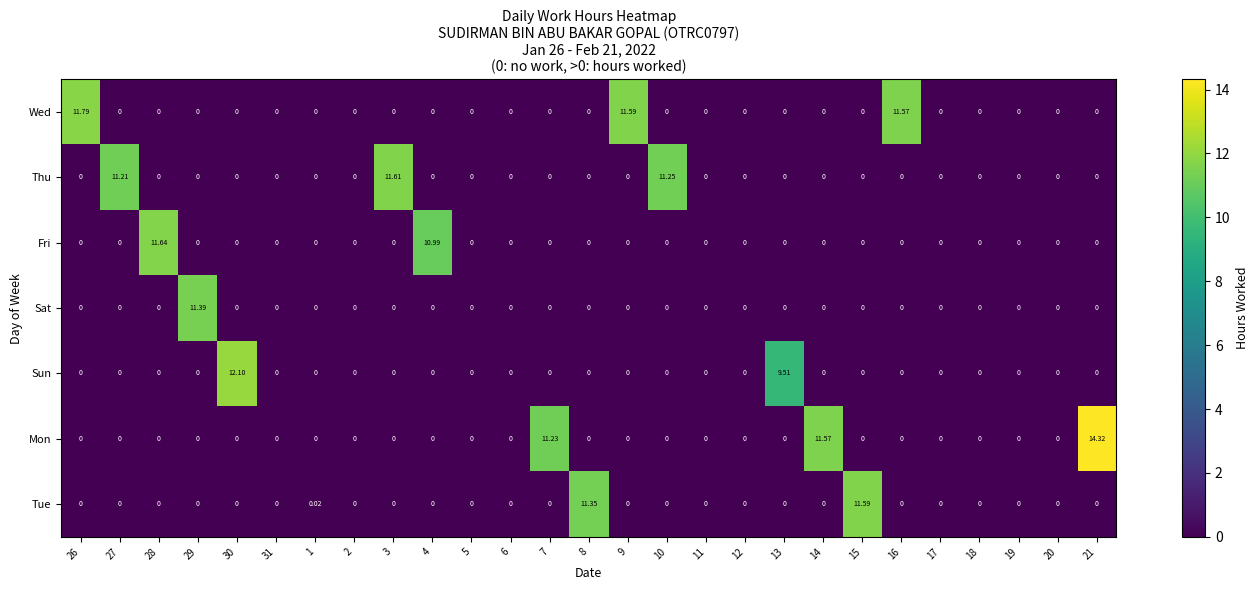

How many series are shown in this chart?

7